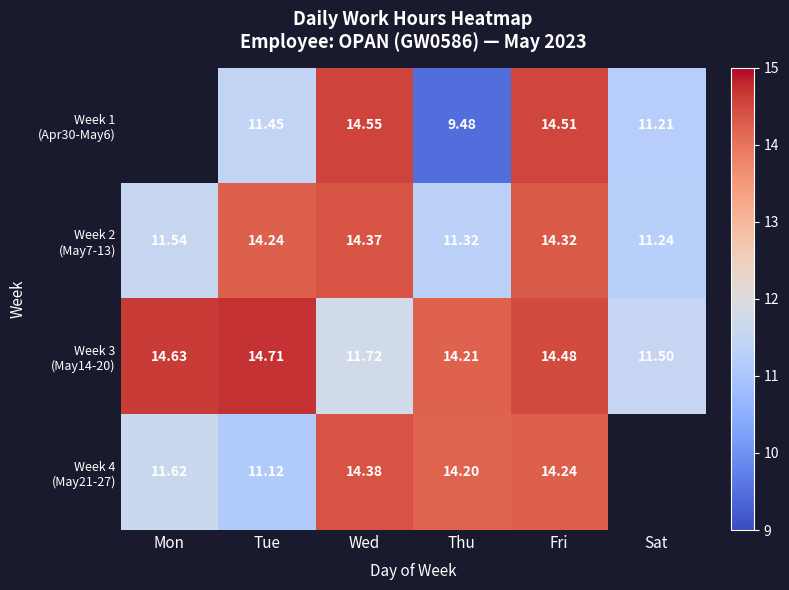

List the labels in order of Week 2 (May7-13) value, largest first.

Wed, Fri, Tue, Mon, Thu, Sat